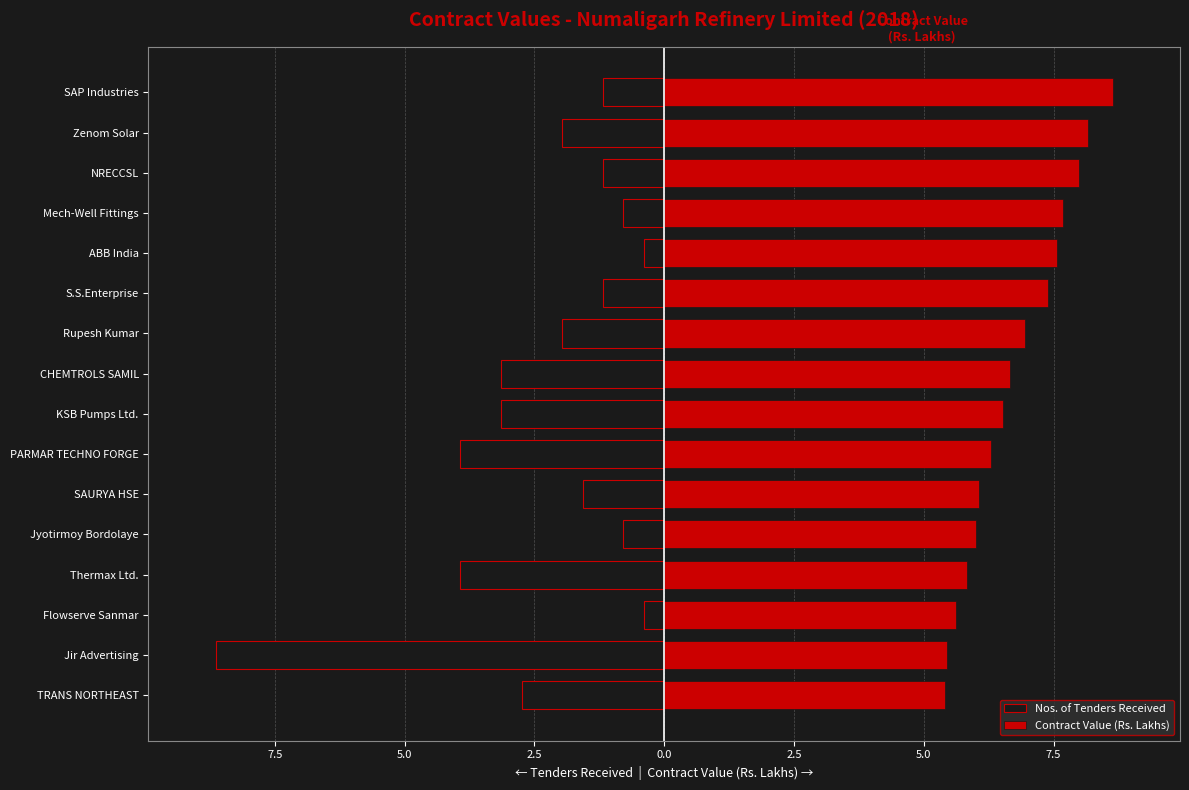

Rank the series by their average value, from lowest to highest.

Nos. of Tenders Received, Contract Value (Rs. Lakhs)